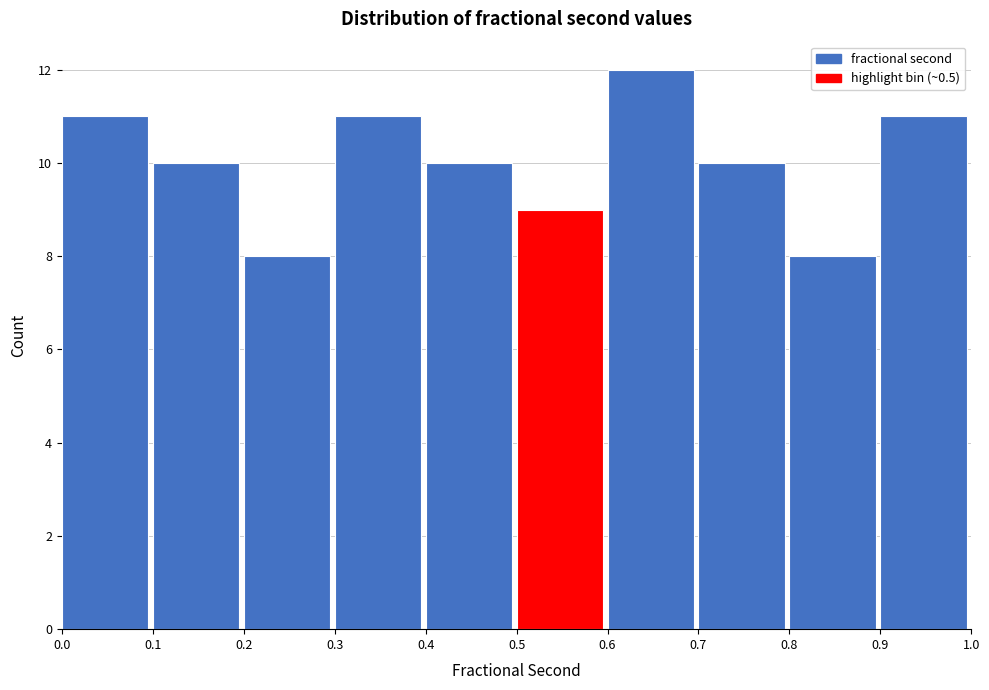

Reading left to right, list every bar in this chart as the range it spans on the x-axis followed by its height. The values are not printed on the chart, so give them approximately, as read against the axis.

0.0 to 0.1: 11
0.1 to 0.2: 10
0.2 to 0.3: 8
0.3 to 0.4: 11
0.4 to 0.5: 10
0.5 to 0.6: 9
0.6 to 0.7: 12
0.7 to 0.8: 10
0.8 to 0.9: 8
0.9 to 1.0: 11